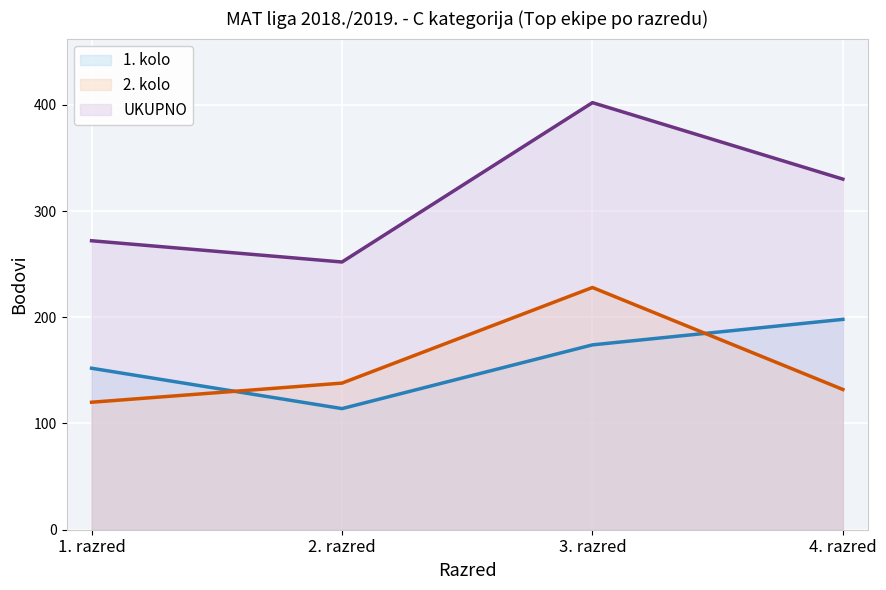

What is the value of the 2. kolo point at the 3rd from the left?

228